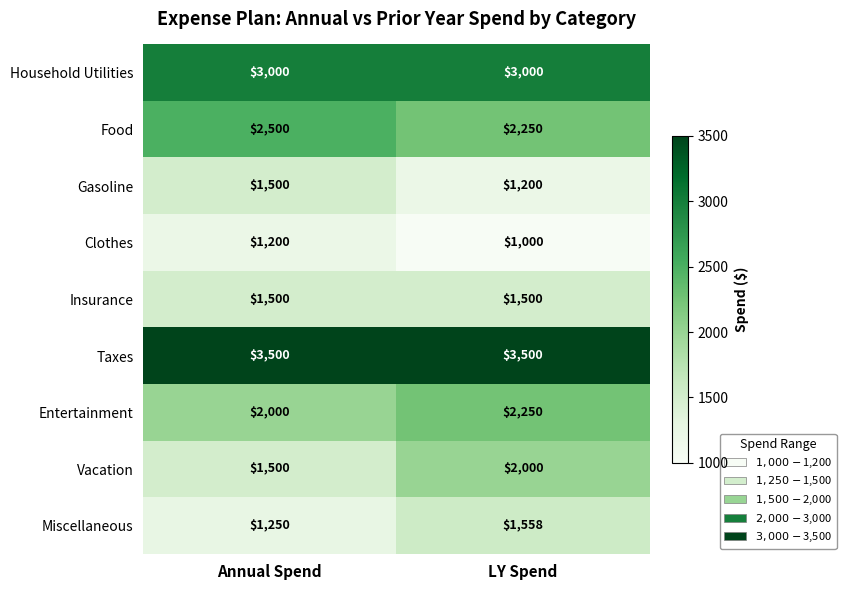

Reading left to right, what are all the values shown in this chart?

Household Utilities: Annual Spend=3000	LY Spend=3000
Food: Annual Spend=2500	LY Spend=2250
Gasoline: Annual Spend=1500	LY Spend=1200
Clothes: Annual Spend=1200	LY Spend=1000
Insurance: Annual Spend=1500	LY Spend=1500
Taxes: Annual Spend=3500	LY Spend=3500
Entertainment: Annual Spend=2000	LY Spend=2250
Vacation: Annual Spend=1500	LY Spend=2000
Miscellaneous: Annual Spend=1250	LY Spend=1558